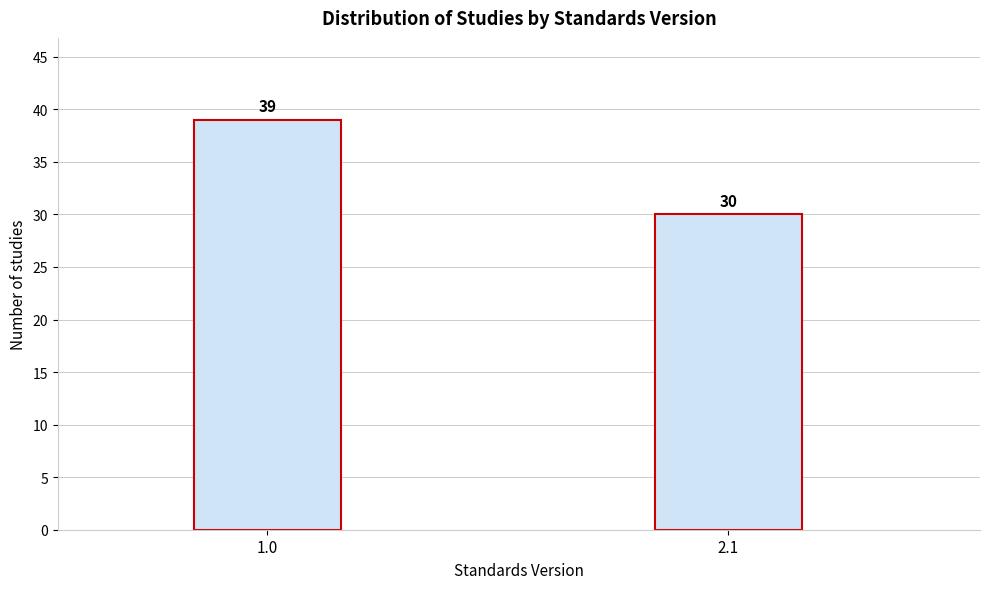

Reading right to left, transcribe all the data shown in this chart.

2.1=30	1.0=39